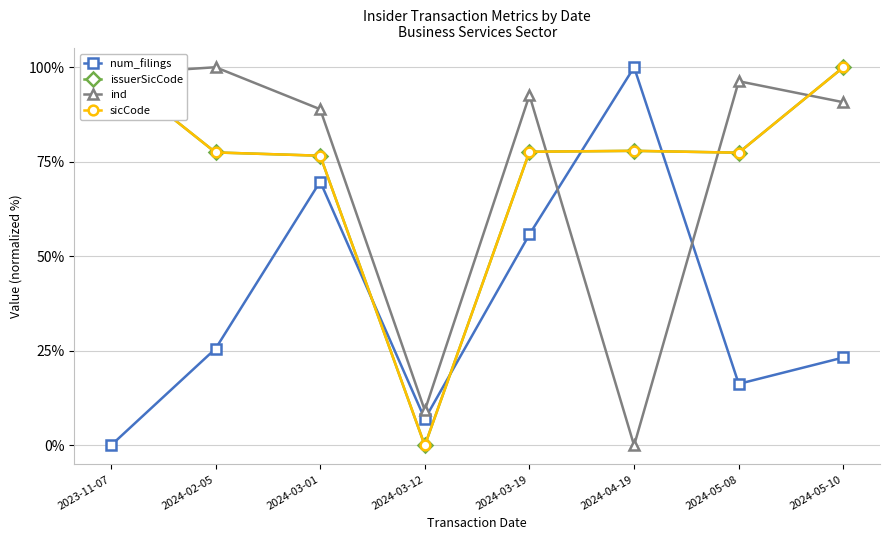

Rank the series by their maximum value, from highest to lowest.

num_filings, issuerSicCode, ind, sicCode